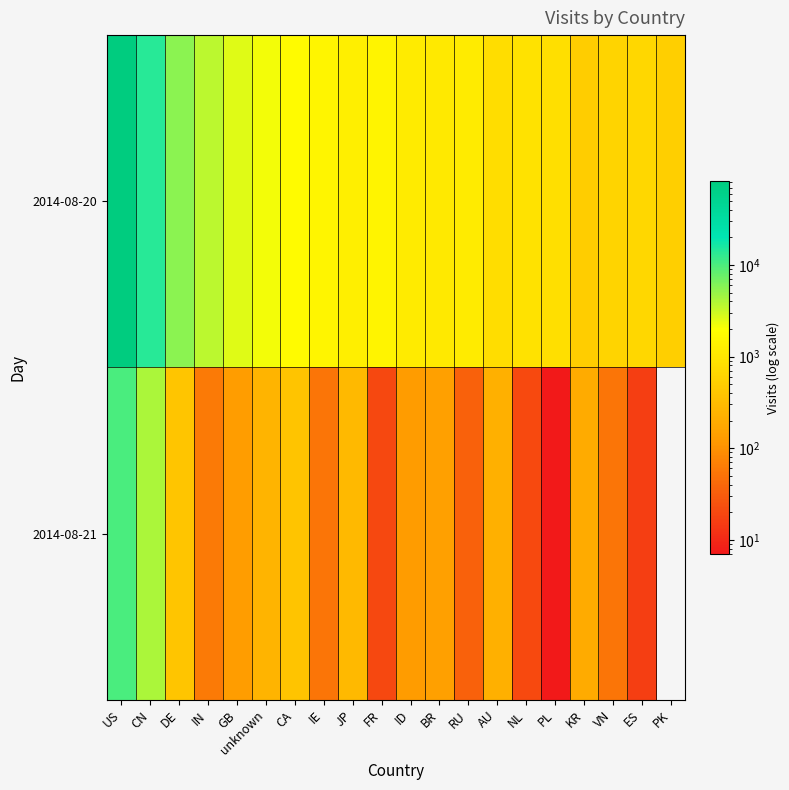

Where does the 2014-08-20 series first go above 1247?

US